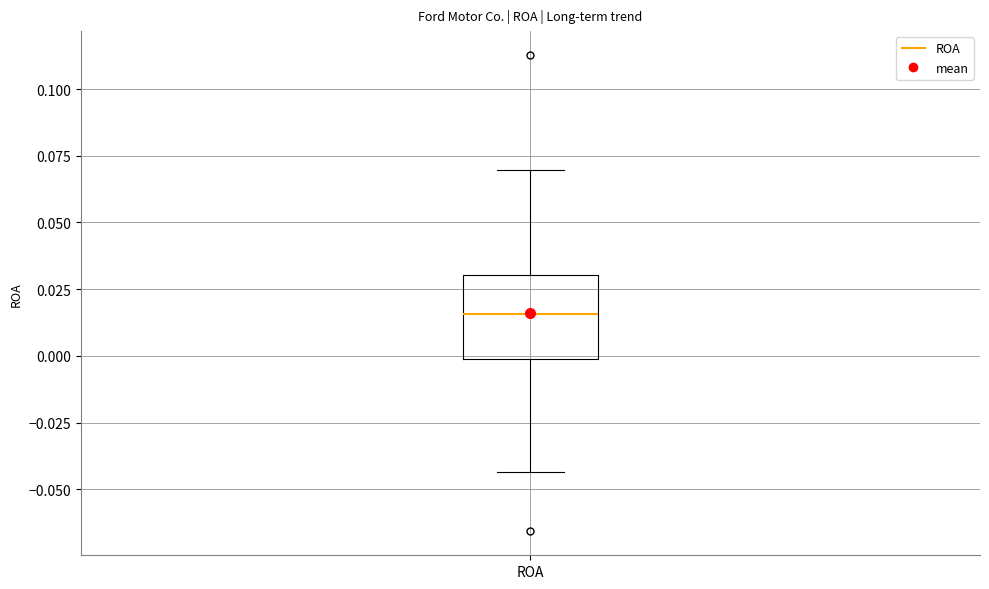

Where is the upper edge of the box for ROA on the y-axis? The values are not printed on the chart, so give them approximately, as read against the axis.

0.030